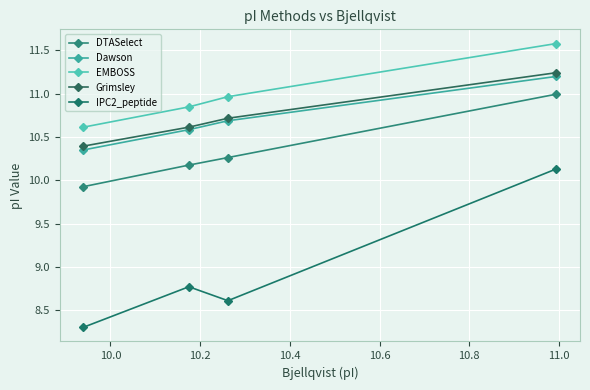

Does the chart have visible grid lines?

Yes